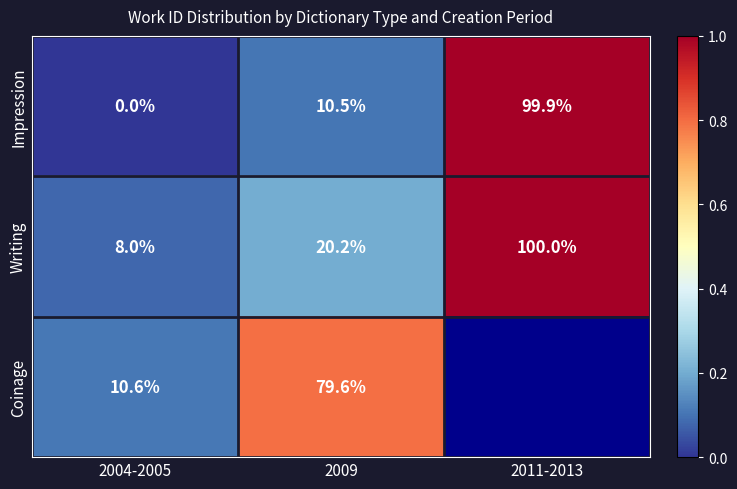

Count the Writing values in the range 8 to 100.

3